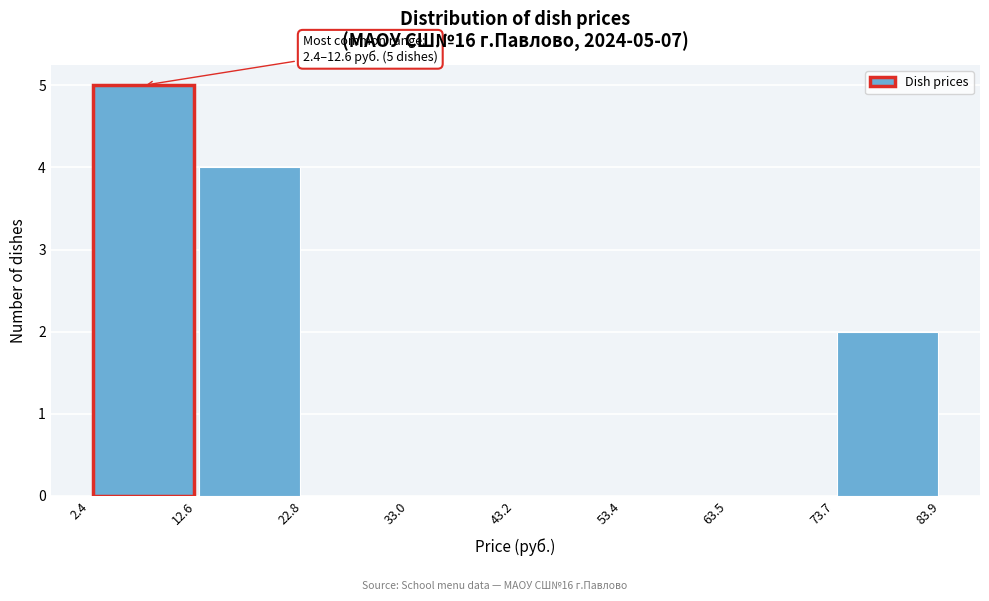

Over which range of the x-axis is the bar tallest?

2.4 to 12.6